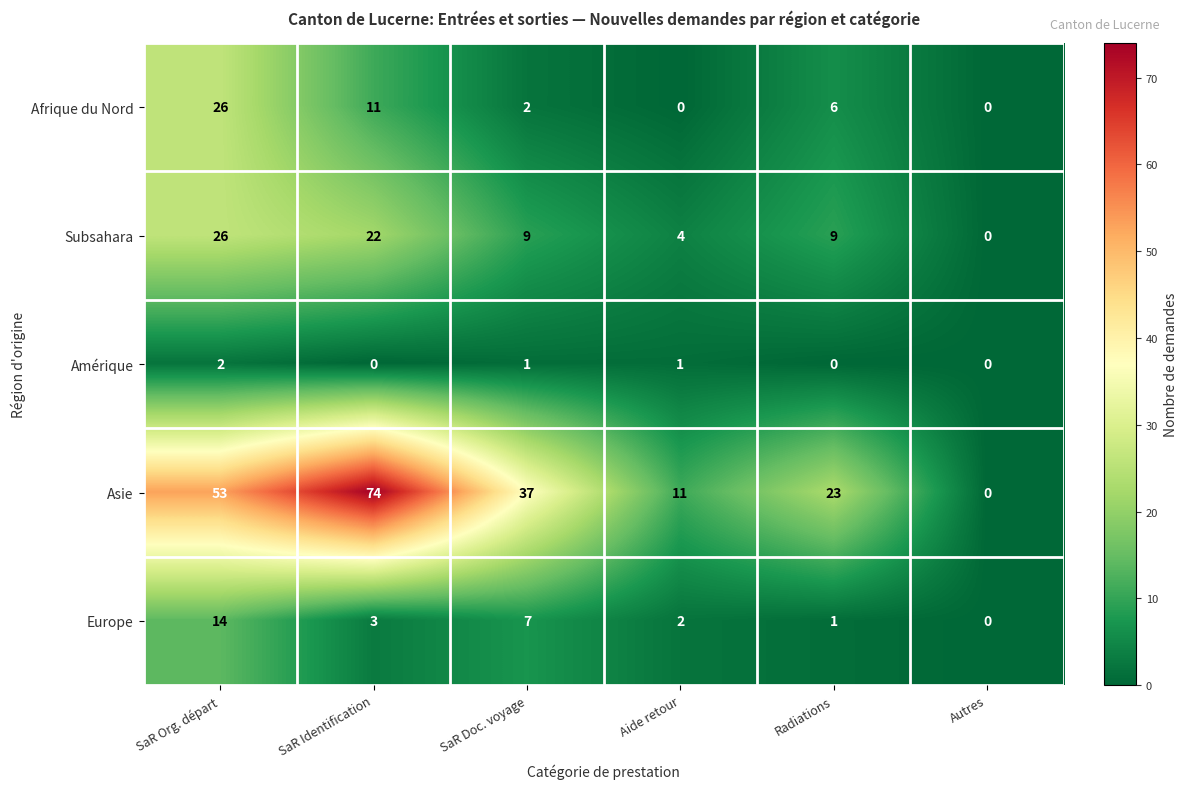

Which category has the highest value in the Subsahara series?

SaR Org. départ